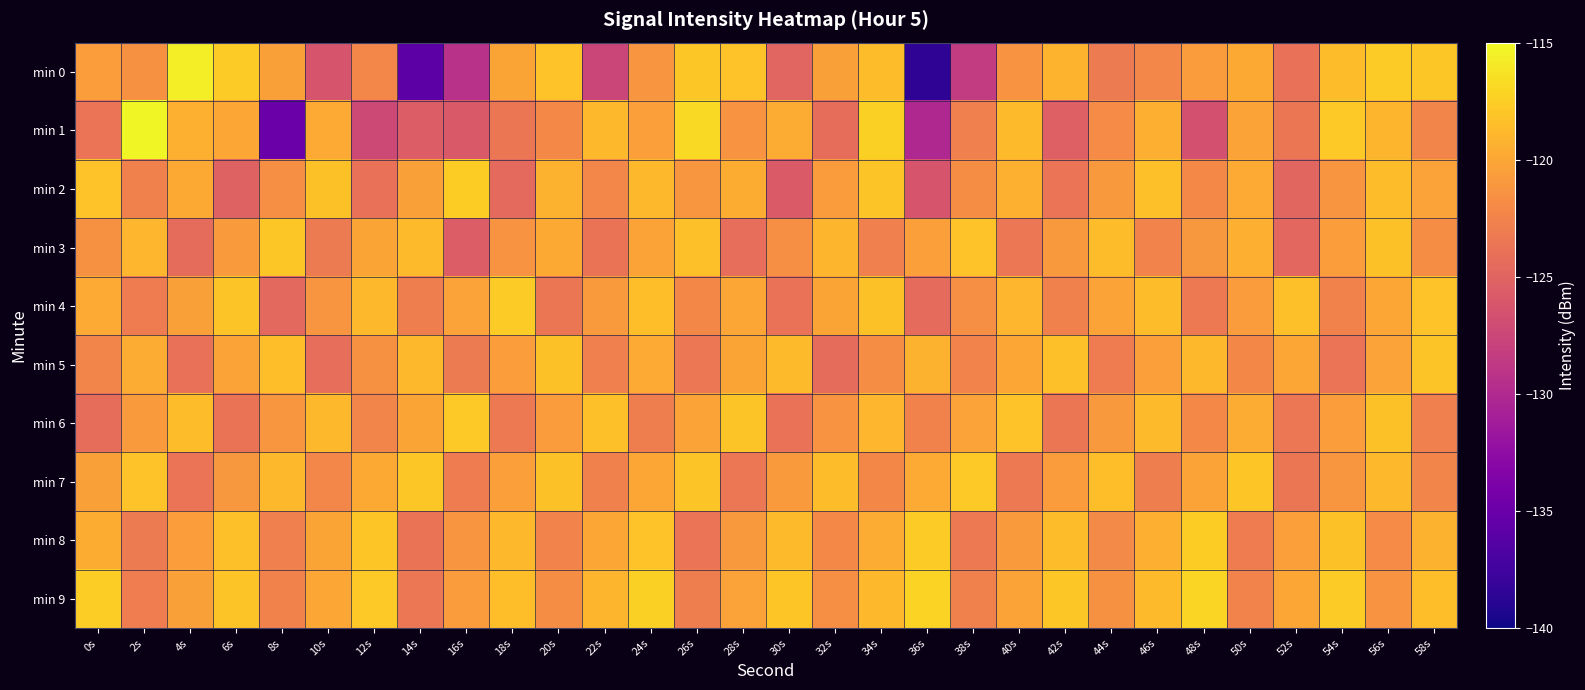

Reading left to right, extract all data points from this chart.

min 0: 0s=-120.6	2s=-121.5	4s=-115.6	6s=-117.7	8s=-120.5	10s=-126.3	12s=-122.3	14s=-135.8	16s=-129.3	18s=-120.1	20s=-118.2	22s=-127.5	24s=-121.2	26s=-117.9	28s=-118.1	30s=-124.9	32s=-120.5	34s=-118.6	36s=-138.5	38s=-128.4	40s=-121.3	42s=-119.2	44s=-123.2	46s=-122.3	48s=-120.7	50s=-119.8	52s=-123.9	54s=-118.5	56s=-117.6	58s=-117.8
min 1: 0s=-123.7	2s=-115.2	4s=-119.4	6s=-120.1	8s=-135.0	10s=-119.7	12s=-127.2	14s=-125.6	16s=-125.9	18s=-123.6	20s=-122.1	22s=-118.9	24s=-120.5	26s=-116.8	28s=-121.3	30s=-119.6	32s=-124.2	34s=-117.4	36s=-130.1	38s=-122.8	40s=-118.7	42s=-125.3	44s=-121.9	46s=-119.4	48s=-126.6	50s=-120.2	52s=-123.5	54s=-117.8	56s=-119.1	58s=-122.4
min 2: 0s=-118.2	2s=-122.7	4s=-119.8	6s=-125.1	8s=-121.6	10s=-118.3	12s=-123.9	14s=-120.4	16s=-117.6	18s=-124.5	20s=-119.2	22s=-122.3	24s=-118.8	26s=-121.1	28s=-119.5	30s=-125.8	32s=-120.7	34s=-118.1	36s=-126.3	38s=-121.8	40s=-119.3	42s=-123.6	44s=-120.9	46s=-118.4	48s=-122.1	50s=-119.7	52s=-124.8	54s=-121.2	56s=-118.6	58s=-120.3
min 3: 0s=-121.5	2s=-119.0	4s=-124.3	6s=-120.8	8s=-117.9	10s=-123.2	12s=-120.1	14s=-118.7	16s=-125.6	18s=-121.3	20s=-119.8	22s=-123.7	24s=-120.2	26s=-118.4	28s=-124.1	30s=-121.7	32s=-119.1	34s=-122.8	36s=-120.5	38s=-118.2	40s=-123.4	42s=-120.9	44s=-118.6	46s=-122.5	48s=-121.0	50s=-119.4	52s=-124.7	54s=-120.6	56s=-118.3	58s=-121.8
min 4: 0s=-119.7	2s=-123.1	4s=-120.4	6s=-118.1	8s=-124.6	10s=-121.2	12s=-118.8	14s=-122.9	16s=-120.3	18s=-117.7	20s=-123.5	22s=-120.8	24s=-118.5	26s=-122.2	28s=-119.9	30s=-123.8	32s=-120.1	34s=-118.3	36s=-124.4	38s=-121.6	40s=-119.0	42s=-122.7	44s=-120.2	46s=-118.6	48s=-123.3	50s=-120.7	52s=-118.4	54s=-122.6	56s=-120.0	58s=-118.2
min 5: 0s=-122.4	2s=-119.6	4s=-123.9	6s=-120.2	8s=-118.5	10s=-124.1	12s=-121.5	14s=-118.9	16s=-123.2	18s=-120.6	20s=-118.3	22s=-122.8	24s=-119.7	26s=-123.4	28s=-120.1	30s=-118.7	32s=-124.3	34s=-121.8	36s=-119.2	38s=-122.5	40s=-120.0	42s=-118.4	44s=-123.1	46s=-120.5	48s=-118.8	50s=-122.2	52s=-119.9	54s=-123.6	56s=-120.3	58s=-118.1
min 6: 0s=-124.2	2s=-120.8	4s=-118.6	6s=-123.7	8s=-121.1	10s=-118.9	12s=-122.4	14s=-120.1	16s=-117.8	18s=-123.3	20s=-120.7	22s=-118.4	24s=-122.9	26s=-120.2	28s=-118.1	30s=-123.8	32s=-121.3	34s=-119.0	36s=-122.6	38s=-120.3	40s=-118.2	42s=-123.5	44s=-120.9	46s=-118.7	48s=-122.1	50s=-119.6	52s=-123.4	54s=-120.6	56s=-118.3	58s=-122.8
min 7: 0s=-120.4	2s=-118.2	4s=-123.6	6s=-121.0	8s=-118.8	10s=-122.3	12s=-119.8	14s=-117.9	16s=-123.1	18s=-120.5	20s=-118.3	22s=-122.7	24s=-120.0	26s=-118.1	28s=-123.4	30s=-120.8	32s=-118.6	34s=-122.2	36s=-119.7	38s=-117.8	40s=-123.3	42s=-120.7	44s=-118.5	46s=-122.9	48s=-120.2	50s=-118.0	52s=-123.5	54s=-121.1	56s=-118.9	58s=-122.4
min 8: 0s=-119.5	2s=-123.2	4s=-120.6	6s=-118.4	8s=-122.8	10s=-120.1	12s=-118.0	14s=-123.7	16s=-121.2	18s=-118.9	20s=-122.5	22s=-119.9	24s=-118.2	26s=-123.6	28s=-120.9	30s=-118.7	32s=-122.1	34s=-119.6	36s=-117.7	38s=-123.3	40s=-120.8	42s=-118.6	44s=-122.0	46s=-119.4	48s=-117.6	50s=-123.1	52s=-120.5	54s=-118.3	56s=-121.9	58s=-119.2
min 9: 0s=-117.5	2s=-123.0	4s=-120.4	6s=-118.1	8s=-122.6	10s=-119.9	12s=-117.8	14s=-123.4	16s=-120.7	18s=-118.5	20s=-121.8	22s=-119.1	24s=-117.4	26s=-122.9	28s=-120.3	30s=-118.0	32s=-121.7	34s=-118.8	36s=-117.2	38s=-122.7	40s=-120.2	42s=-117.9	44s=-121.5	46s=-118.7	48s=-117.1	50s=-122.5	52s=-120.0	54s=-117.7	56s=-121.3	58s=-118.5